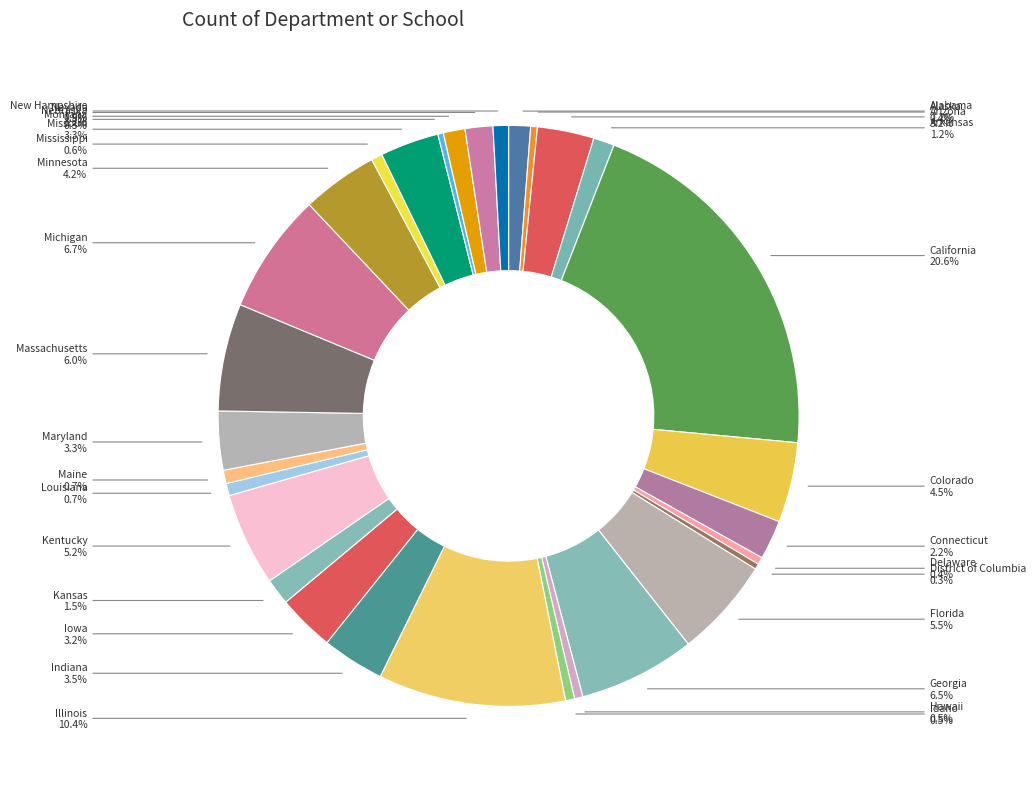

What percentage is the Louisiana slice, to the nearest percent?

1%